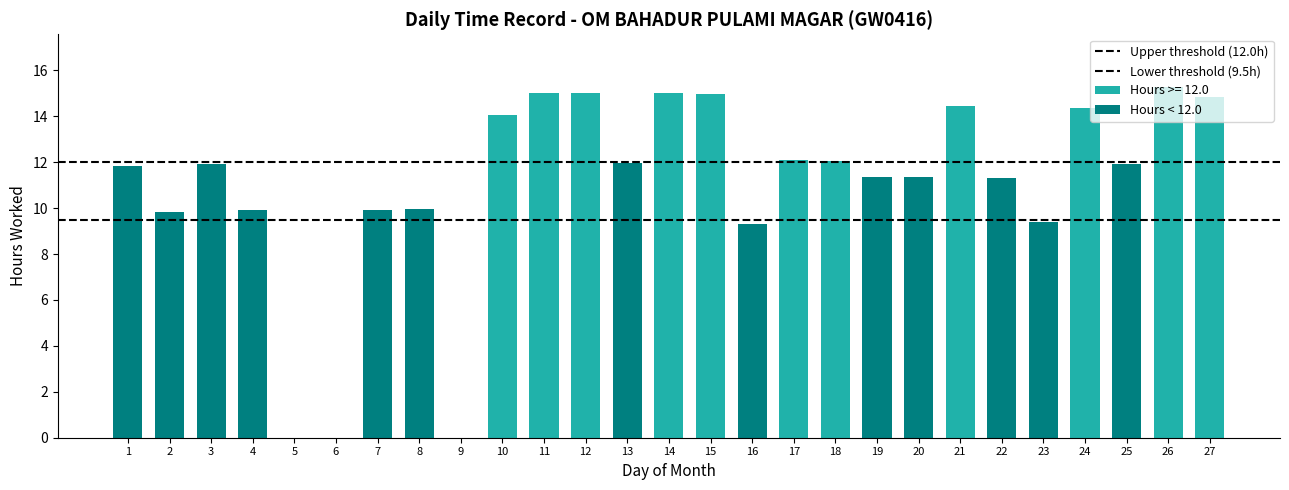

Does the chart contain stacked bars?

No